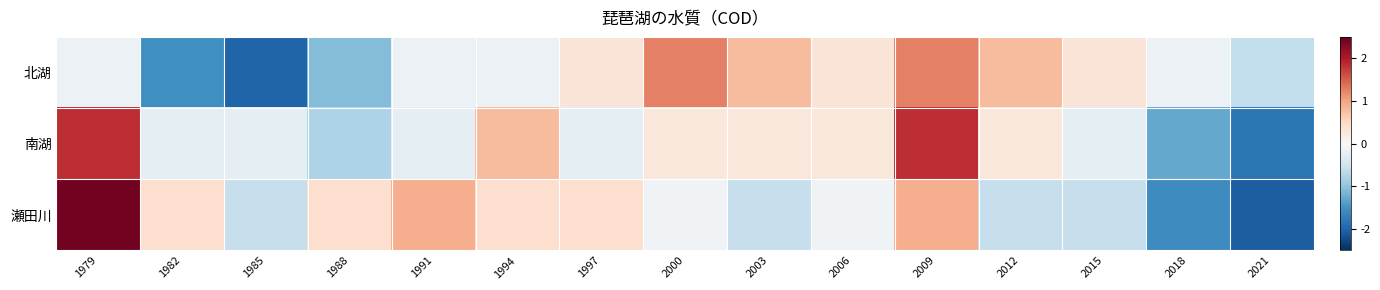

Reading left to right, transcribe all the data shown in this chart.

北湖: 1979=-0.1	1982=-1.5	1985=-2.0	1988=-1.1	1991=-0.1	1994=-0.1	1997=0.3	2000=1.3	2003=0.8	2006=0.3	2009=1.3	2012=0.8	2015=0.3	2018=-0.1	2021=-0.6
南湖: 1979=1.8	1982=-0.2	1985=-0.2	1988=-0.8	1991=-0.2	1994=0.8	1997=-0.2	2000=0.3	2003=0.3	2006=0.3	2009=1.8	2012=0.3	2015=-0.2	2018=-1.3	2021=-1.8
瀬田川: 1979=2.4	1982=0.4	1985=-0.6	1988=0.4	1991=0.9	1994=0.4	1997=0.4	2000=-0.1	2003=-0.6	2006=-0.1	2009=0.9	2012=-0.6	2015=-0.6	2018=-1.6	2021=-2.1